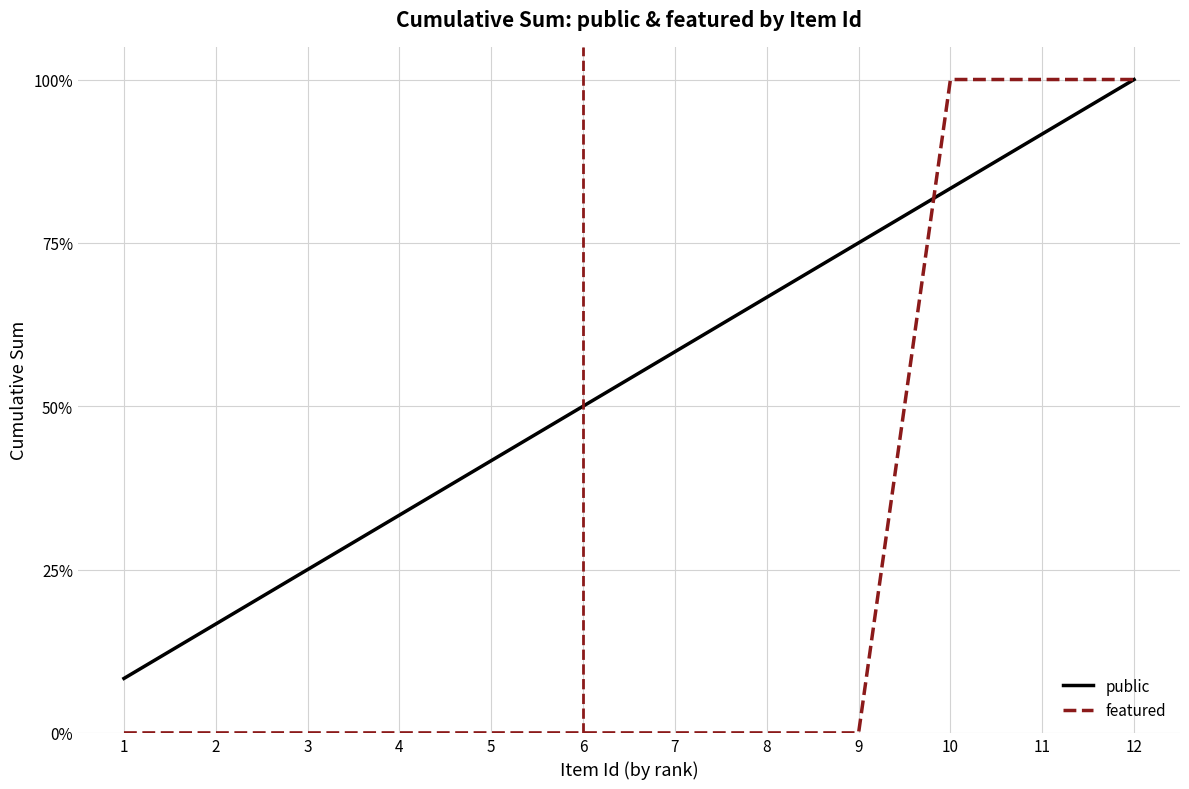

The value of public at 2 is 10.3. True or false?

False